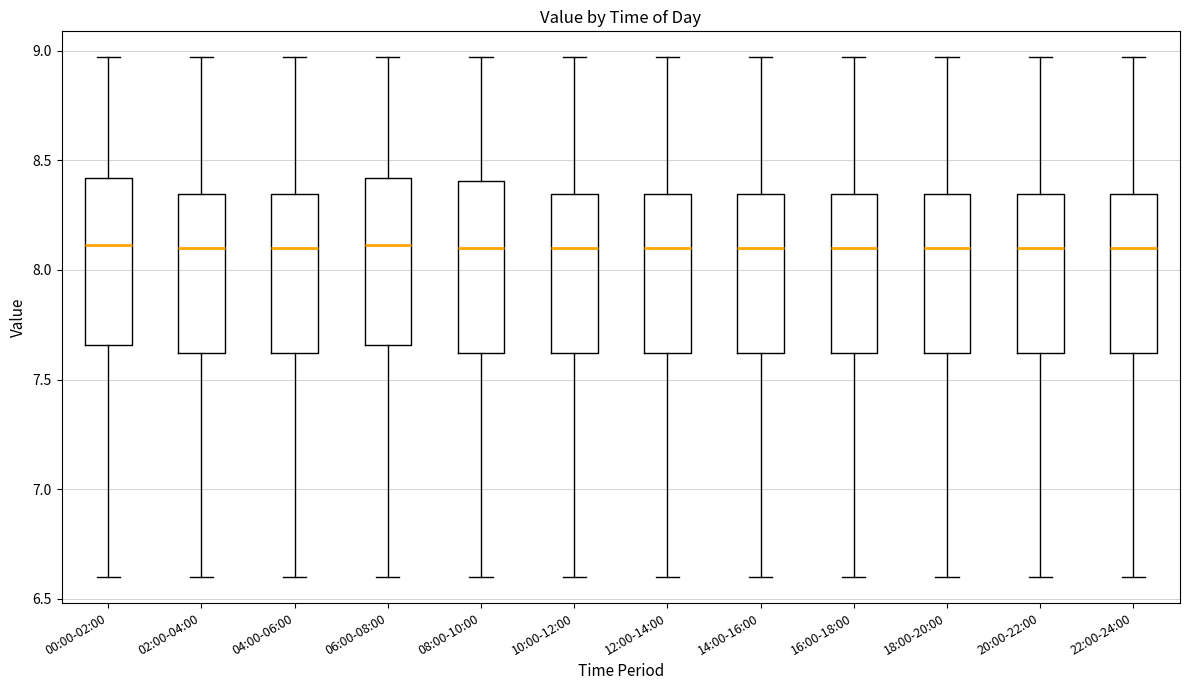

Reading left to right, transcribe this box plot: for each box, give where its median line is, the range the box spans, and where its two whiskers end, as read against the y-axis. The values are not printed on the chart, so give them approximately, as read against the axis.

00:00-02:00: median 8.10, box 7.65 to 8.40, whiskers 6.60 to 8.95
02:00-04:00: median 8.10, box 7.60 to 8.35, whiskers 6.60 to 8.95
04:00-06:00: median 8.10, box 7.60 to 8.35, whiskers 6.60 to 8.95
06:00-08:00: median 8.10, box 7.65 to 8.40, whiskers 6.60 to 8.95
08:00-10:00: median 8.10, box 7.60 to 8.40, whiskers 6.60 to 8.95
10:00-12:00: median 8.10, box 7.60 to 8.35, whiskers 6.60 to 8.95
12:00-14:00: median 8.10, box 7.60 to 8.35, whiskers 6.60 to 8.95
14:00-16:00: median 8.10, box 7.60 to 8.35, whiskers 6.60 to 8.95
16:00-18:00: median 8.10, box 7.60 to 8.35, whiskers 6.60 to 8.95
18:00-20:00: median 8.10, box 7.60 to 8.35, whiskers 6.60 to 8.95
20:00-22:00: median 8.10, box 7.60 to 8.35, whiskers 6.60 to 8.95
22:00-24:00: median 8.10, box 7.60 to 8.35, whiskers 6.60 to 8.95